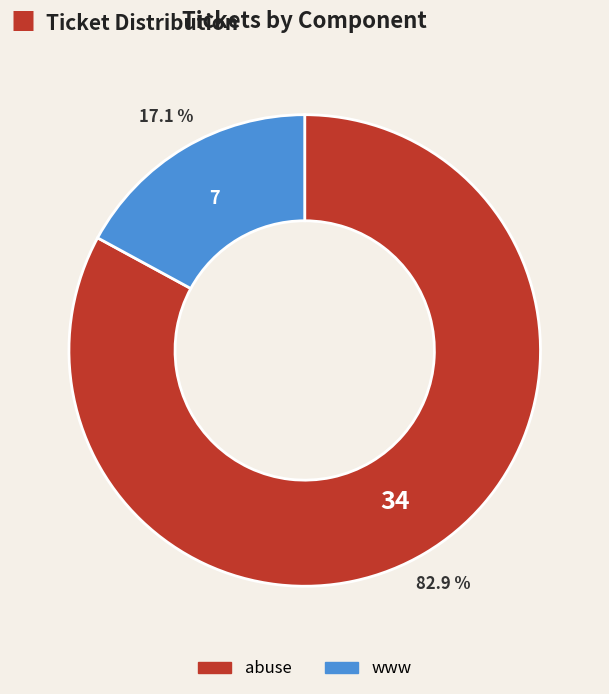

What percentage is the abuse slice, to the nearest percent?

83%